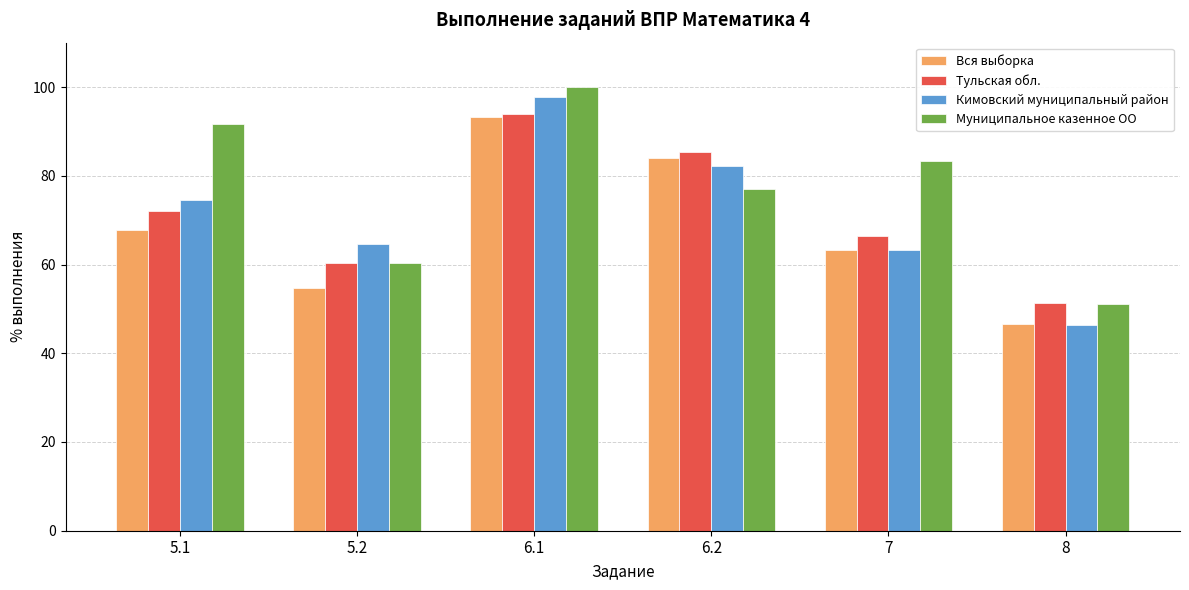

What is the label of the 3rd bar from the right?

6.2